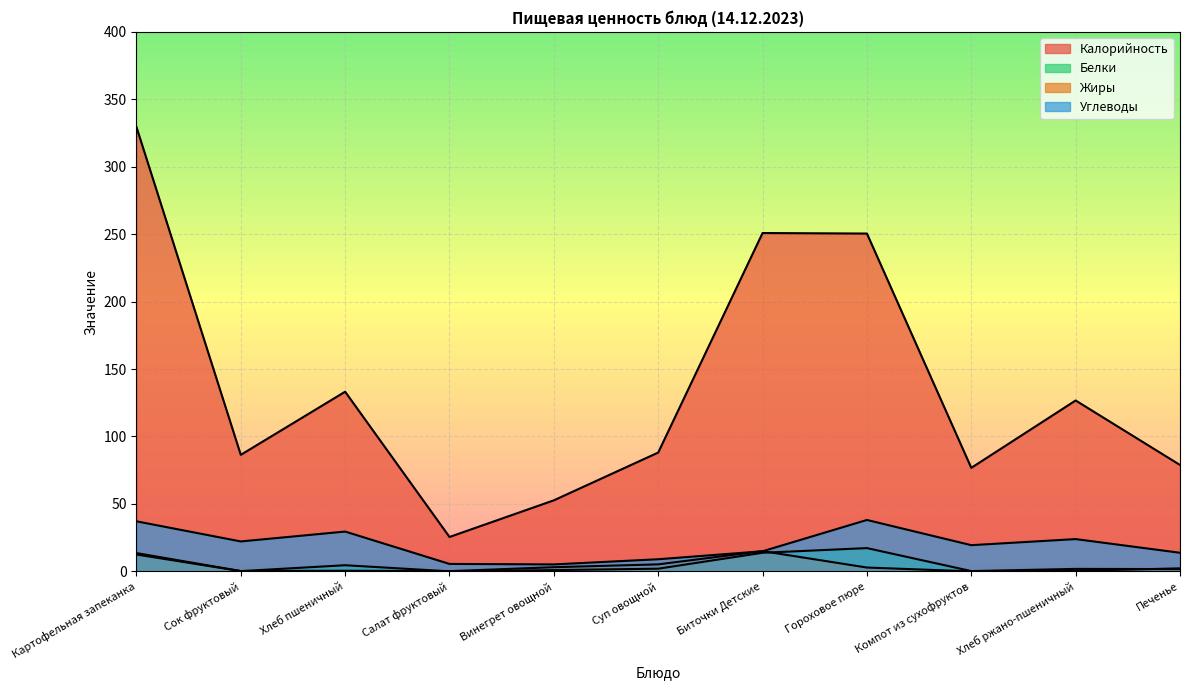

How many lines are shown in the chart?

4